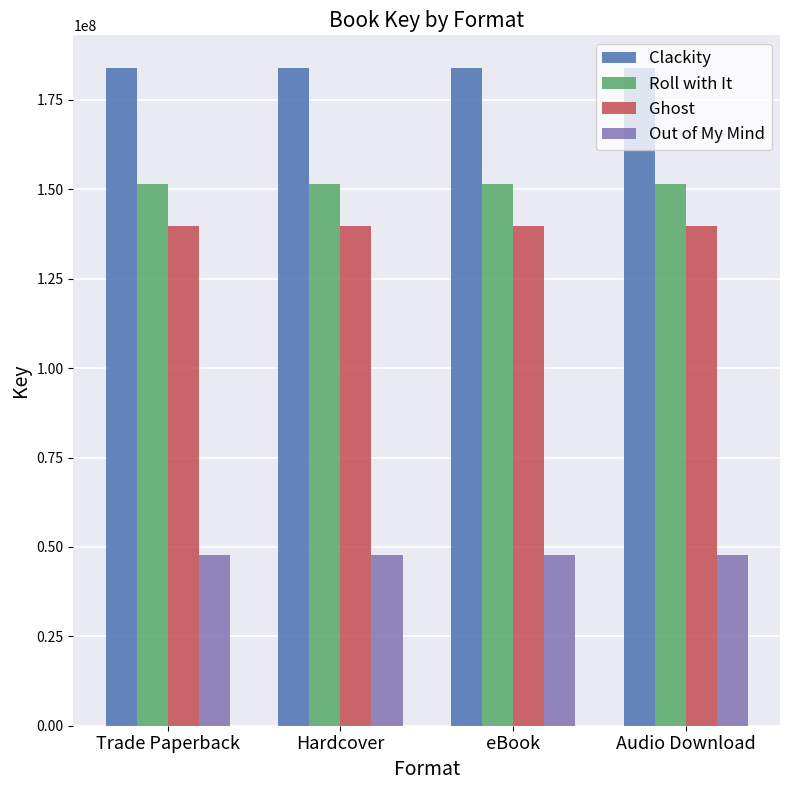

Reading right to left, list all the values displayed in this chart.

Clackity: Audio Download=183878059	eBook=183878059	Hardcover=183878059	Trade Paperback=183878059
Roll with It: Audio Download=151470306	eBook=151470306	Hardcover=151470306	Trade Paperback=151470306
Ghost: Audio Download=139631199	eBook=139631199	Hardcover=139631199	Trade Paperback=139631199
Out of My Mind: Audio Download=47856459	eBook=47856459	Hardcover=47856459	Trade Paperback=47856459